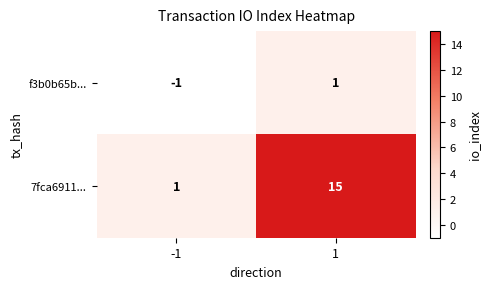

The 7fca6911... series shows 6 at 1. True or false?

False